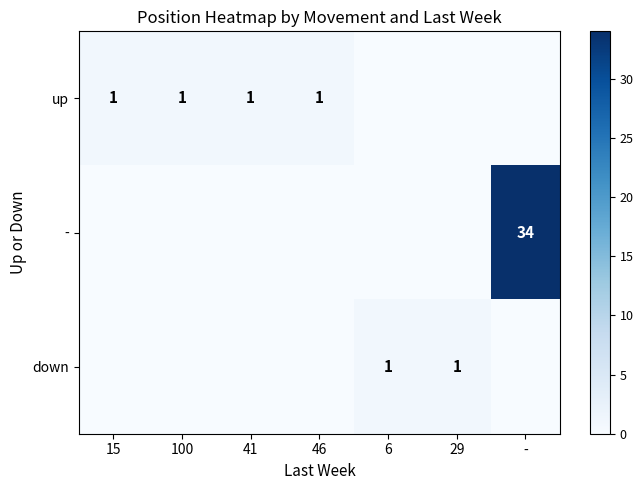

The - series shows 9 at -. True or false?

False